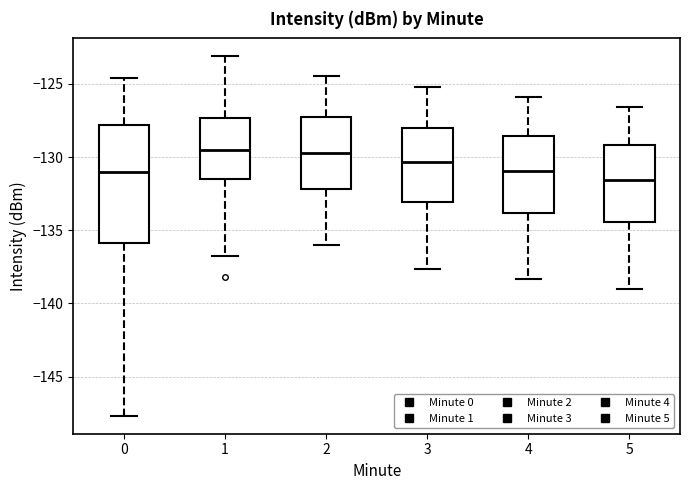

Which box is the tallest, from its lower edge to its upper edge?

0